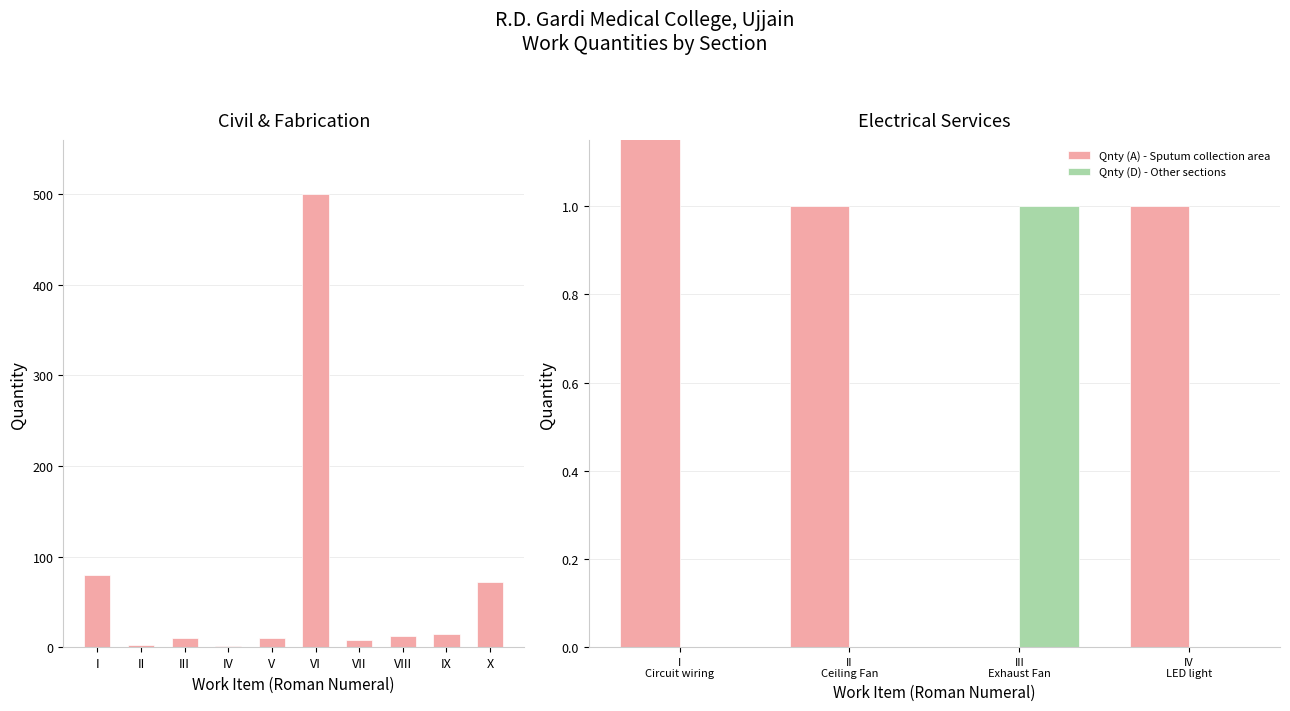

What is the sum of the Qnty (D) - Other sections values at IV and III?

1